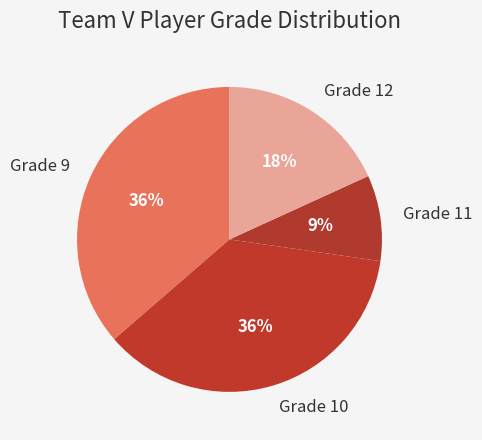

True or false: Grade 10 accounts for 30% of the total.

False